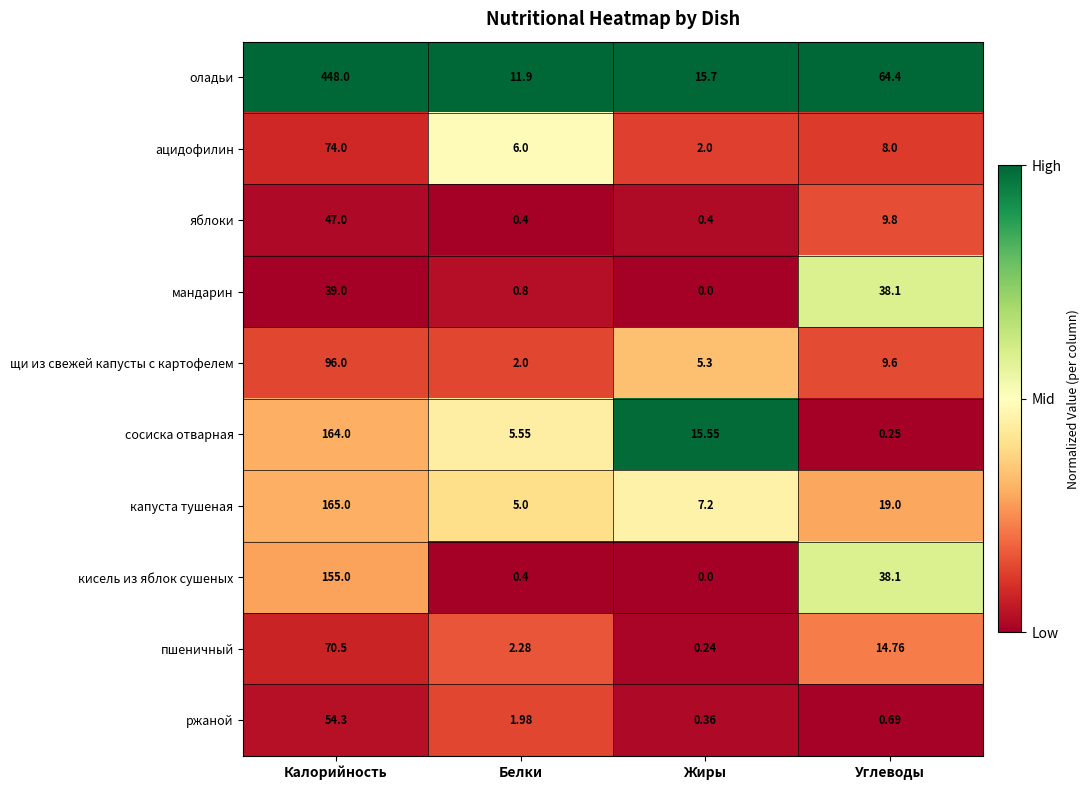

How many series are shown in this chart?

10